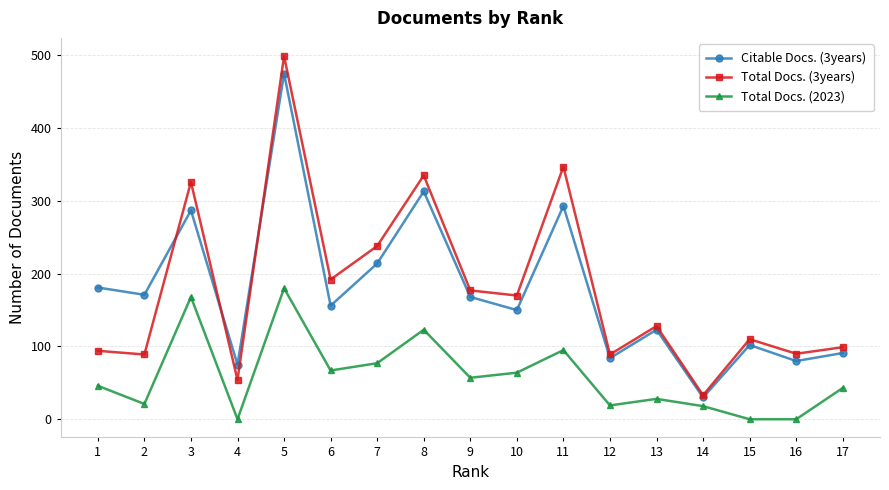

True or false: Citable Docs. (3years) has a value of 135 at 16.

False